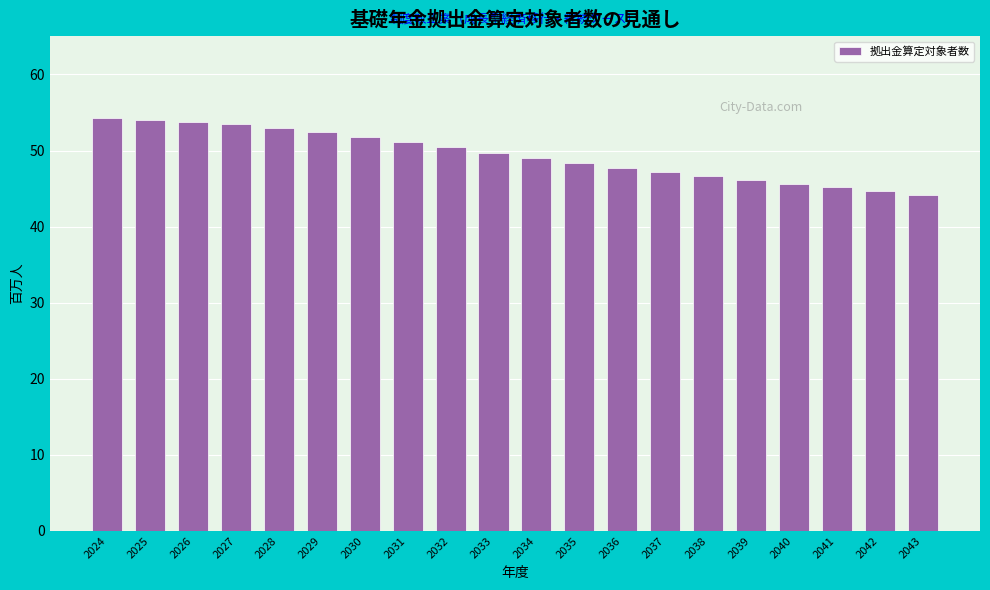

What is the value of the 18th bar from the left?

45.2